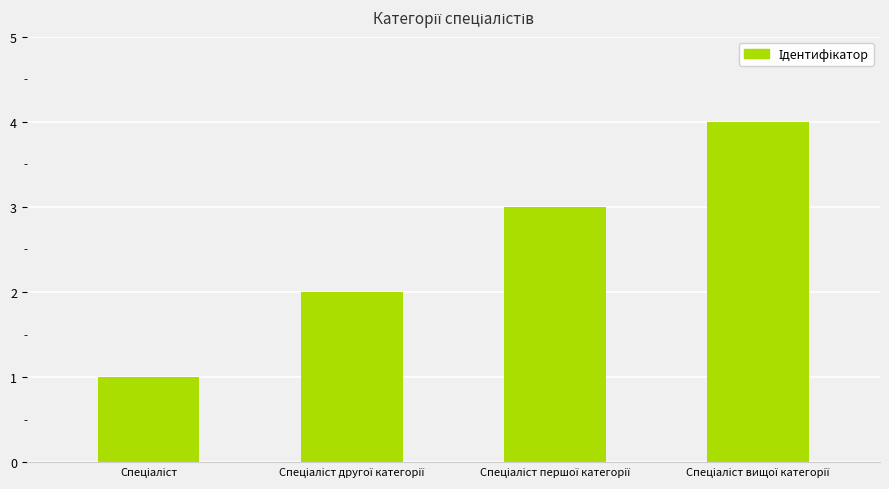

What is the sum of all values?

10